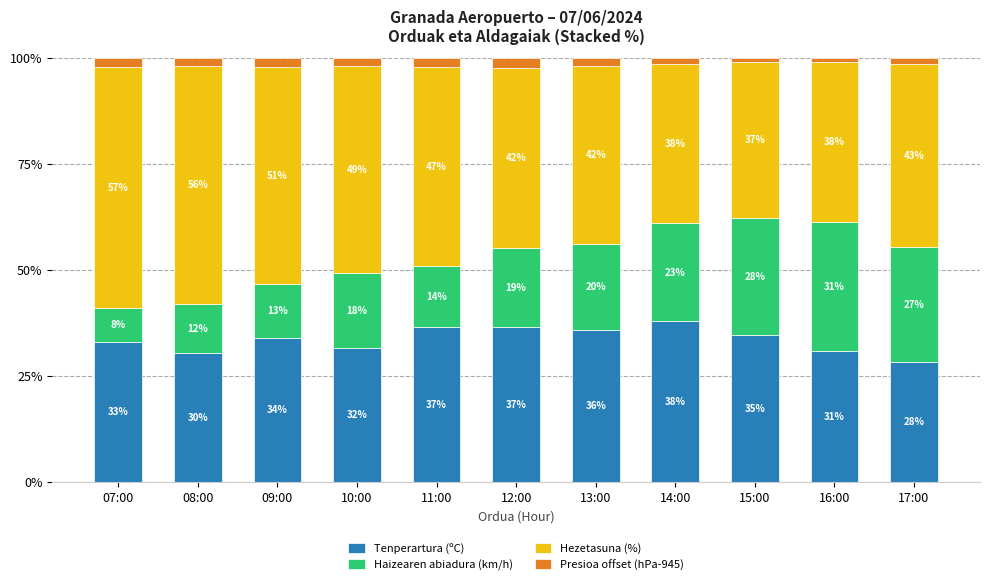

At which label does Tenperartura (ºC) first exceed 33?

07:00